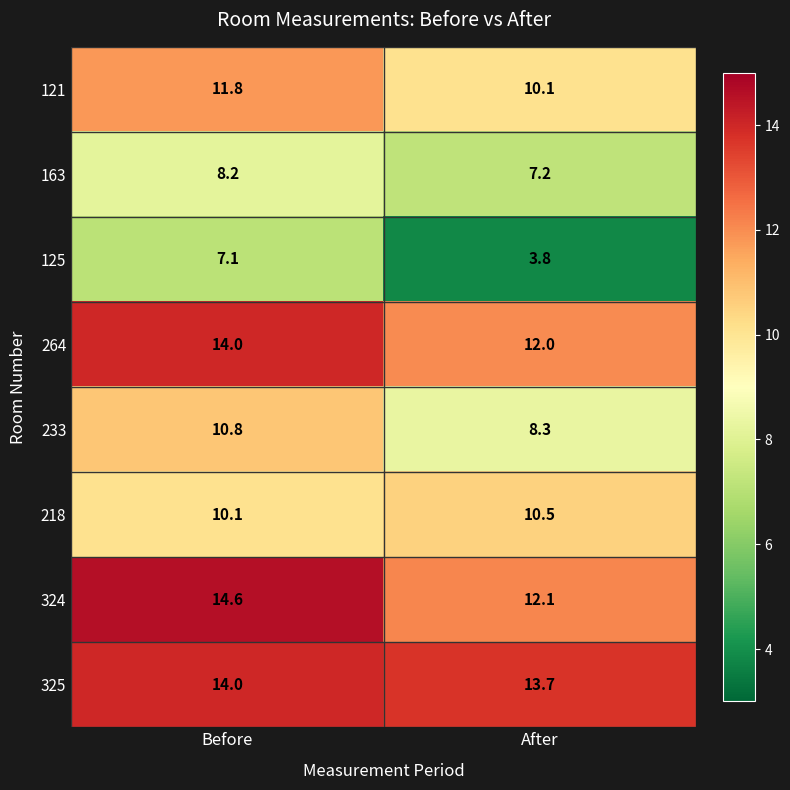

Which series has the largest total across all categories?

325